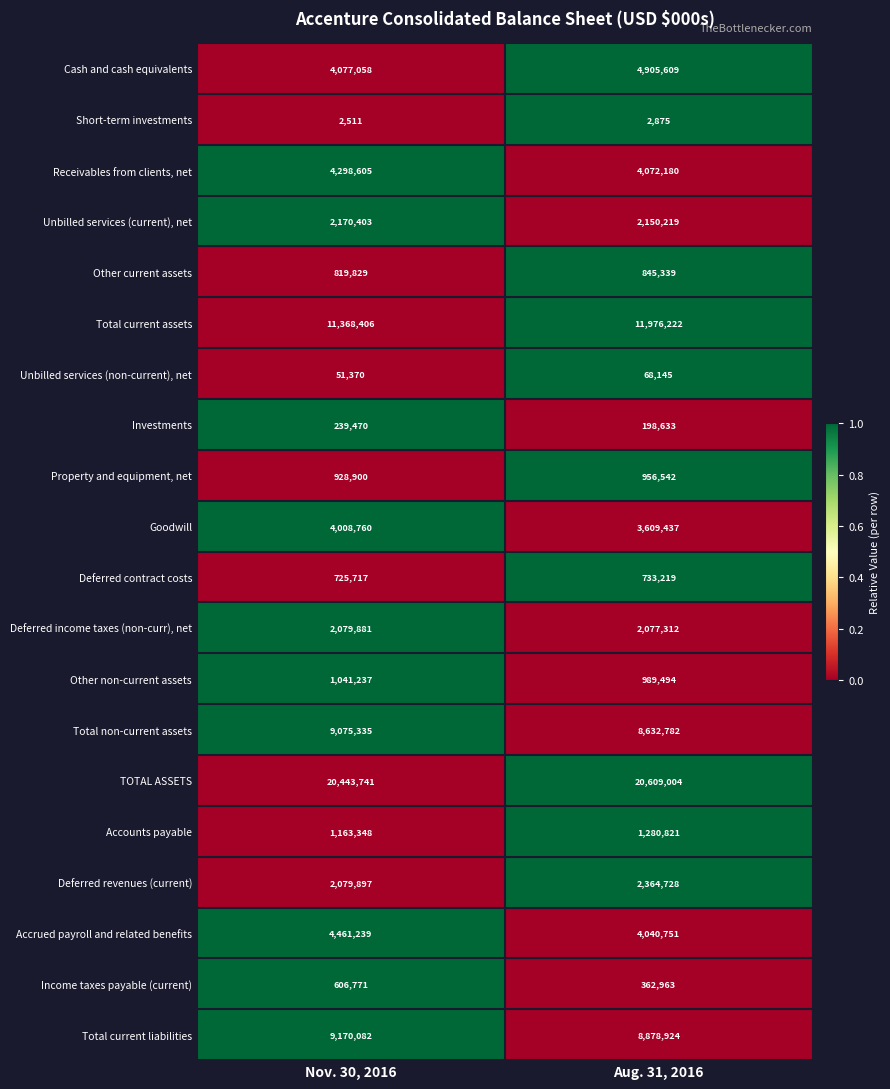

What is the sum of all Goodwill values?

7618197